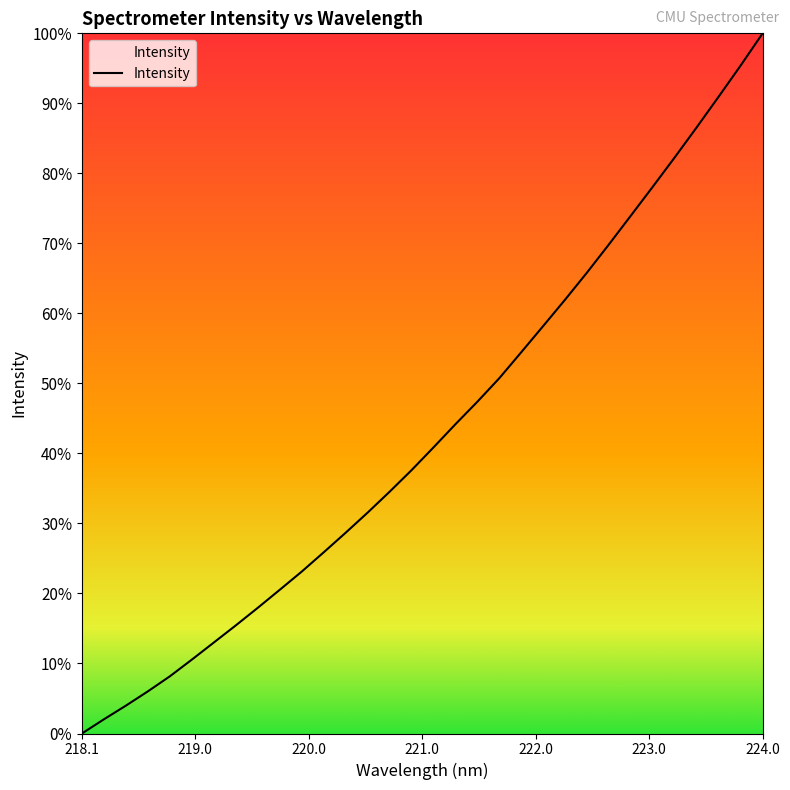

Does the chart have visible grid lines?

No